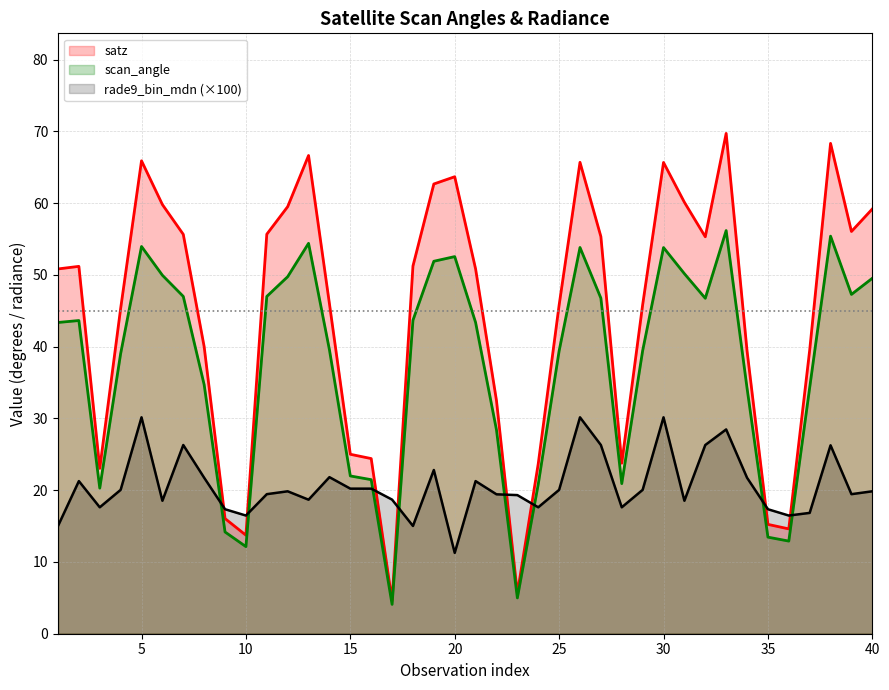

What is the difference between the second highest and second lowest values in the scan_angle series?

50.4